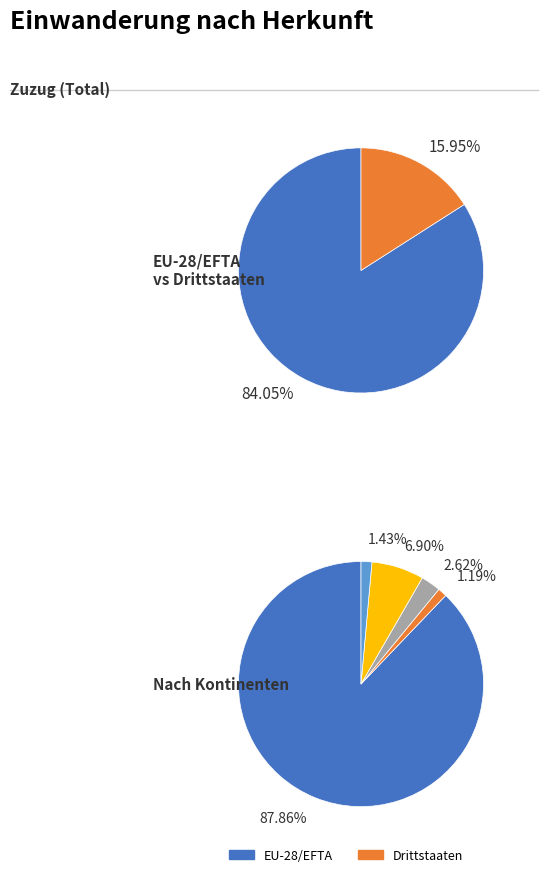

Which category has the biggest portion of the pie?

Europa